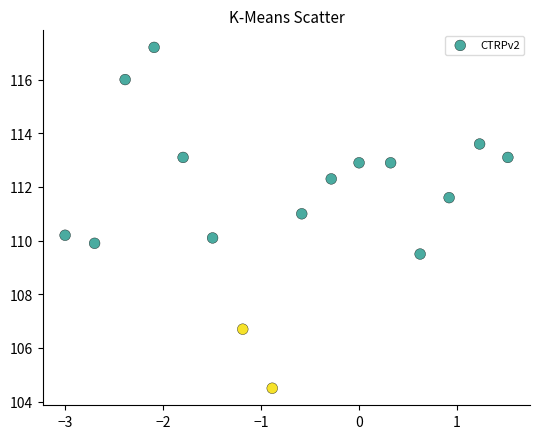

What is the range of X values (max minus min)?

4.5